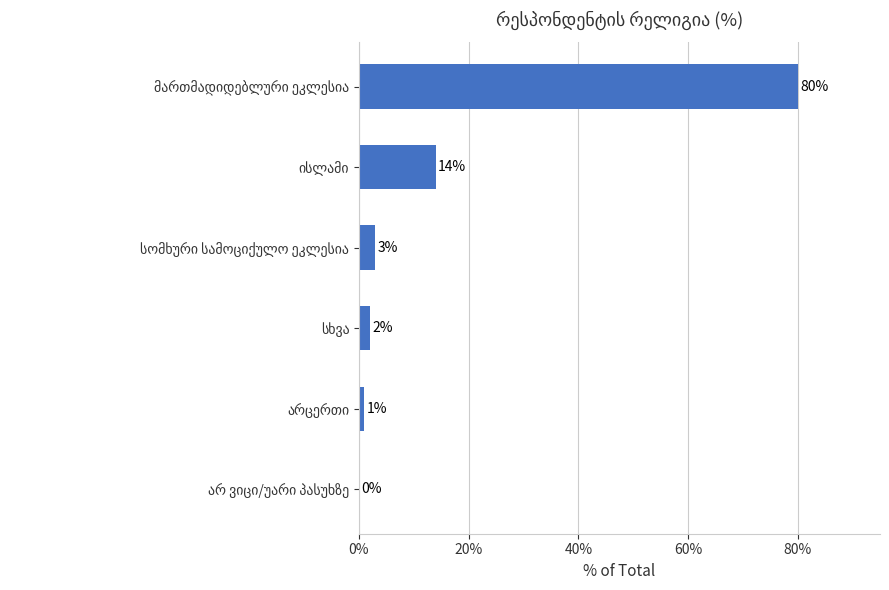

What is the greatest value displayed?

80